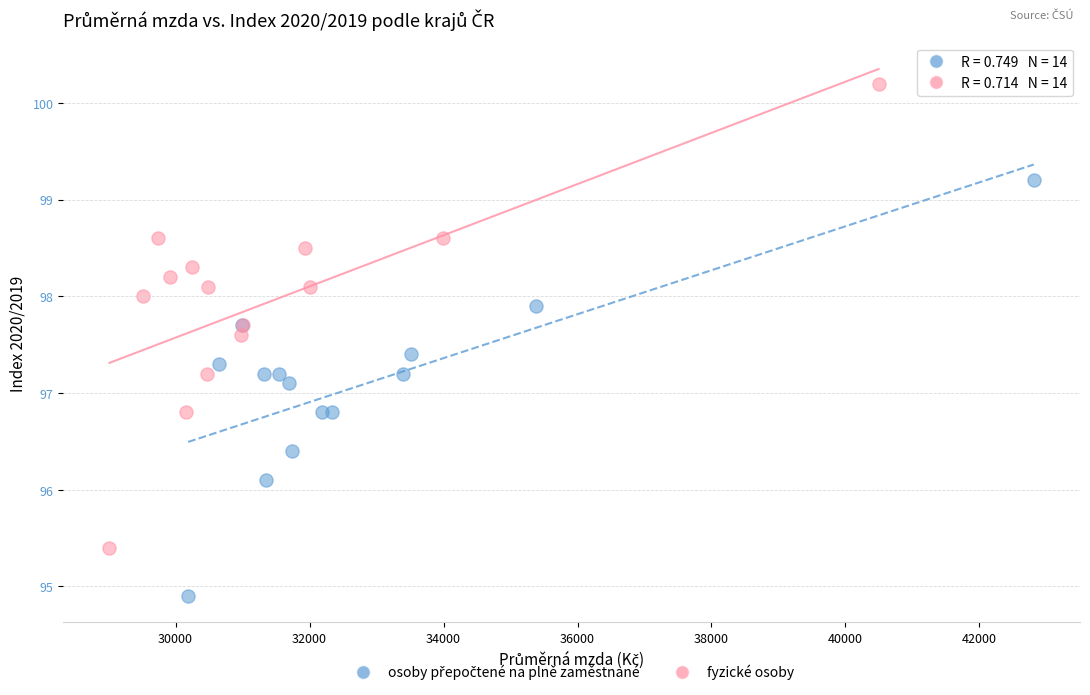

Which series has the largest Y range (max minus min)?

fyzické osoby